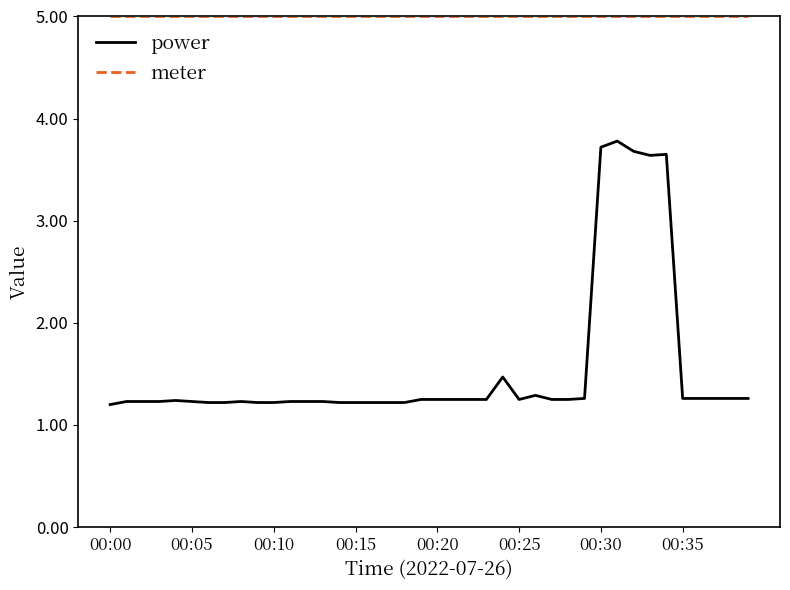

Which series has the largest total across all categories?

meter